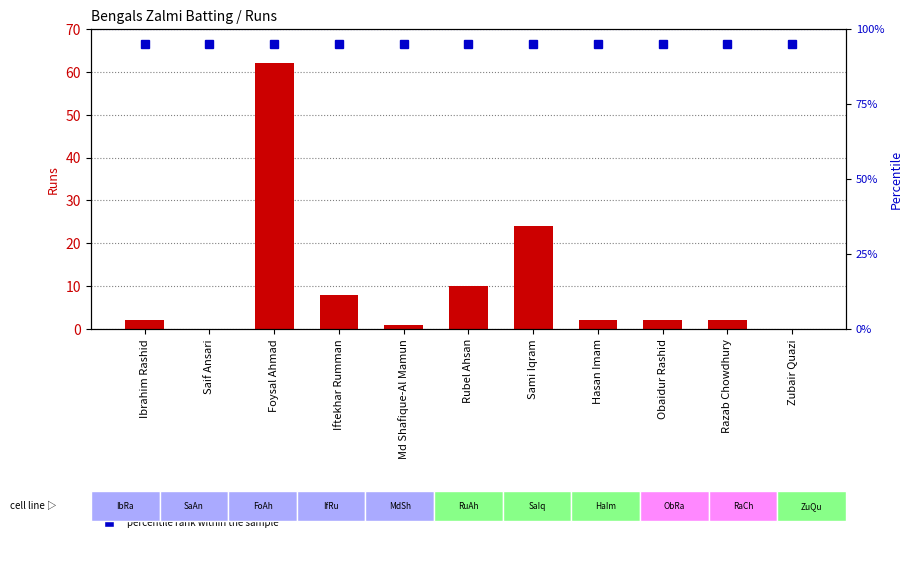

What is the sum of all count values?

113